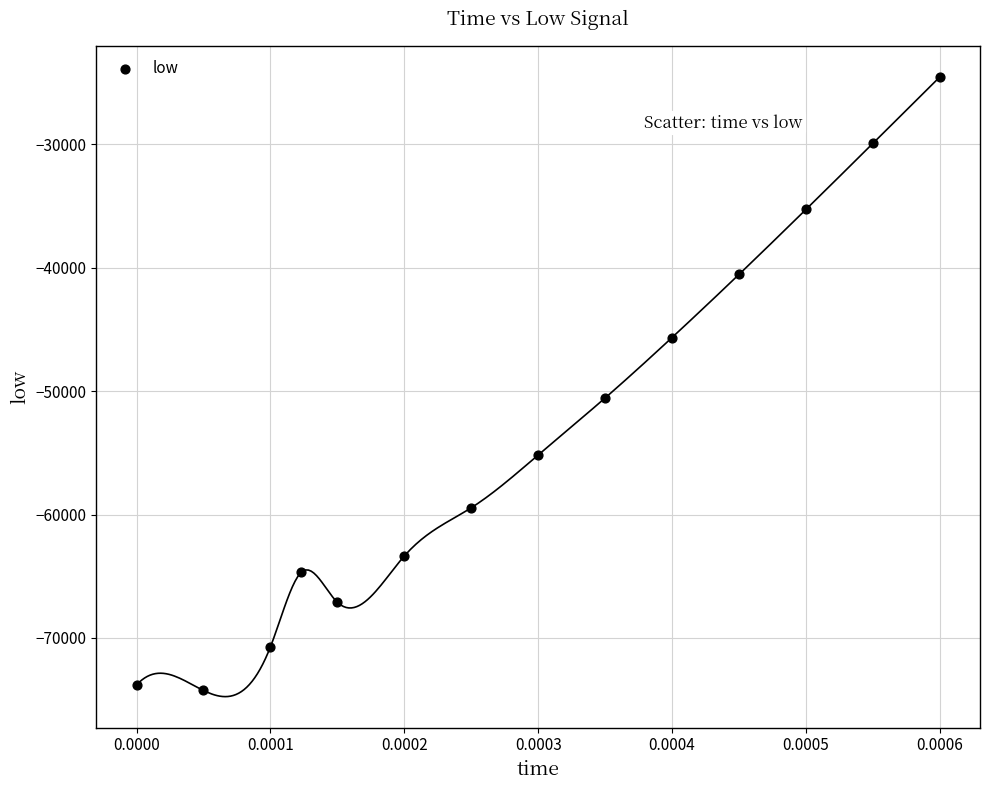

What is the range of Y values (max minus min)?

49714.8